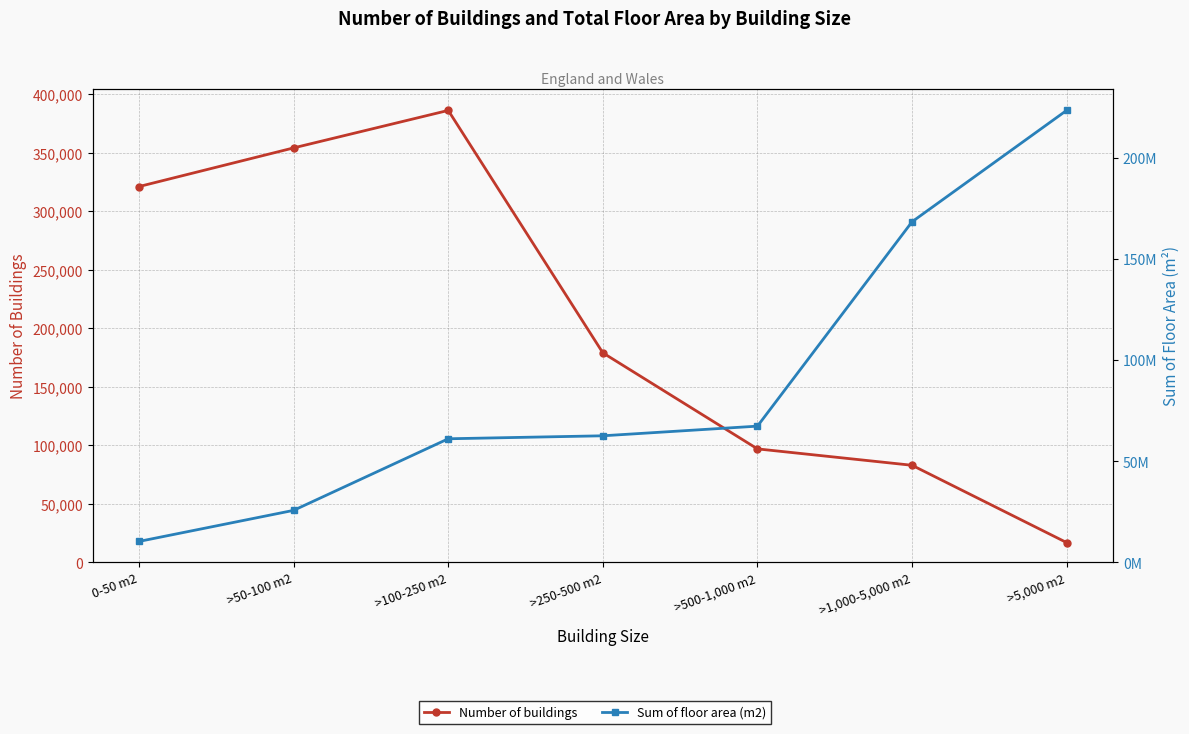

The Sum of floor area (m2) series shows 61116000 at >100-250 m2. True or false?

True